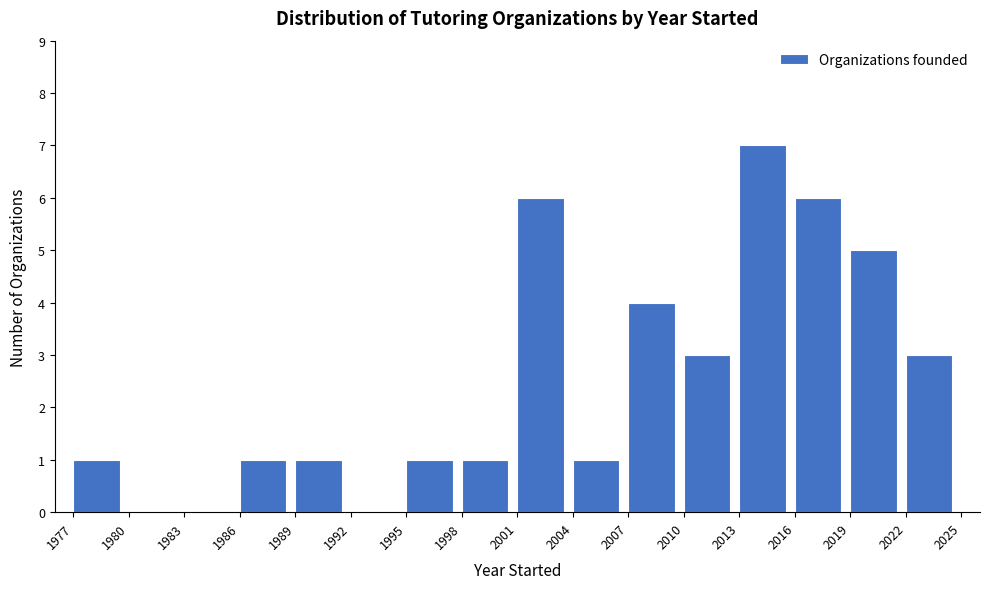

What is the height of the bar covering 2019 to 2022 on the x-axis? The values are not printed on the chart, so give them approximately, as read against the axis.

5